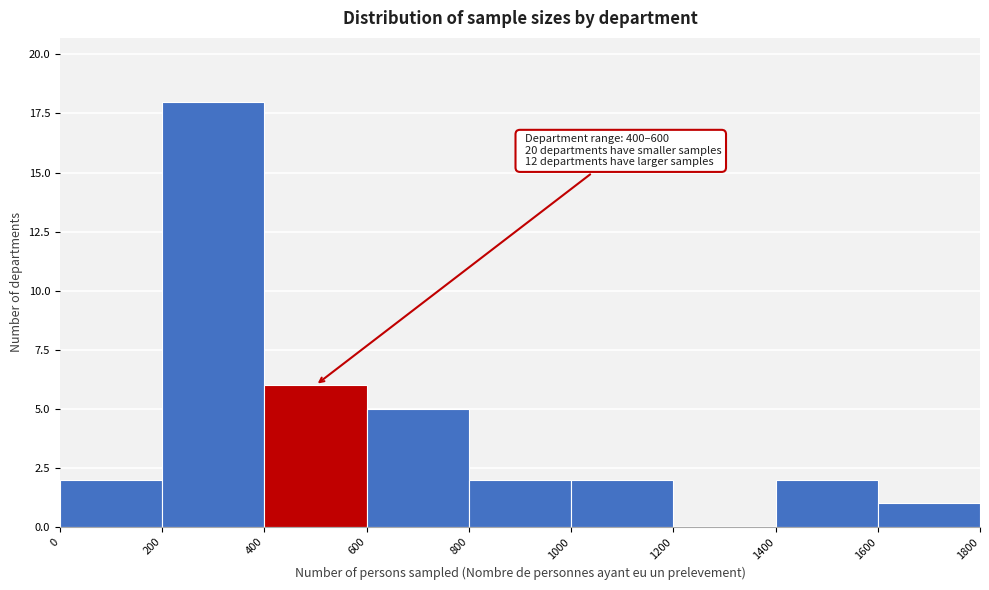

Over which range of the x-axis is the bar tallest?

200 to 400